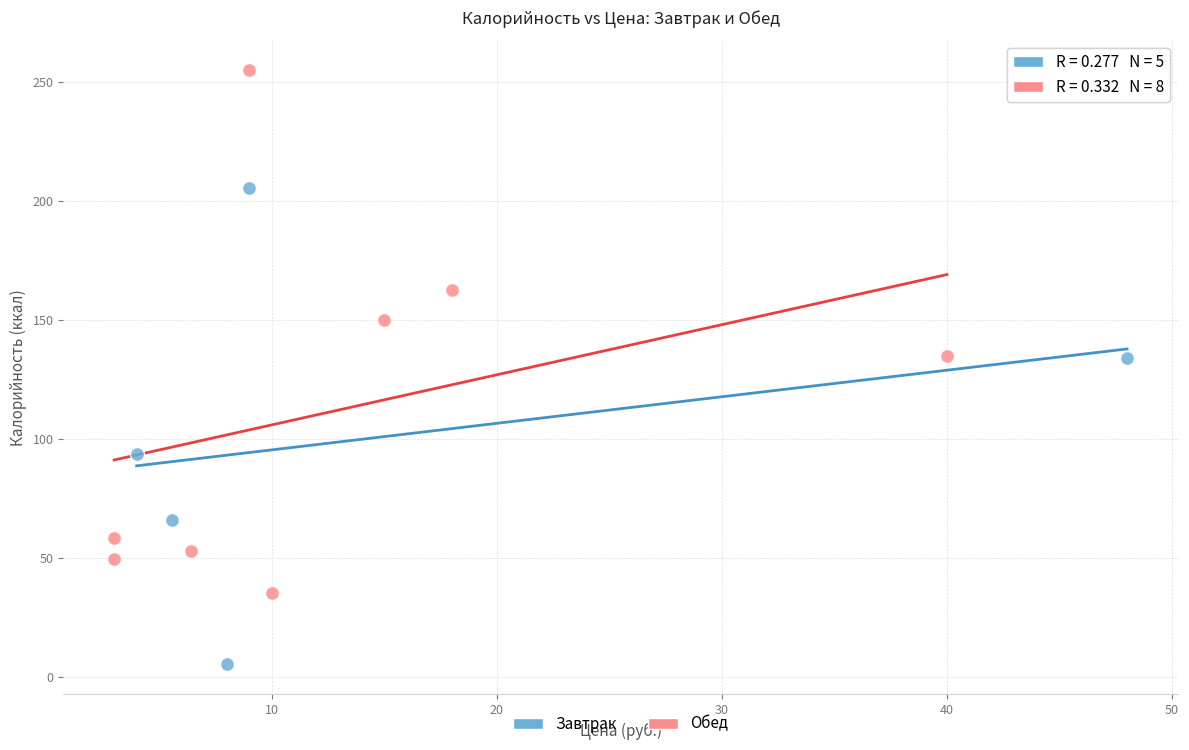

Which series contains the lowest Y value?

Завтрак